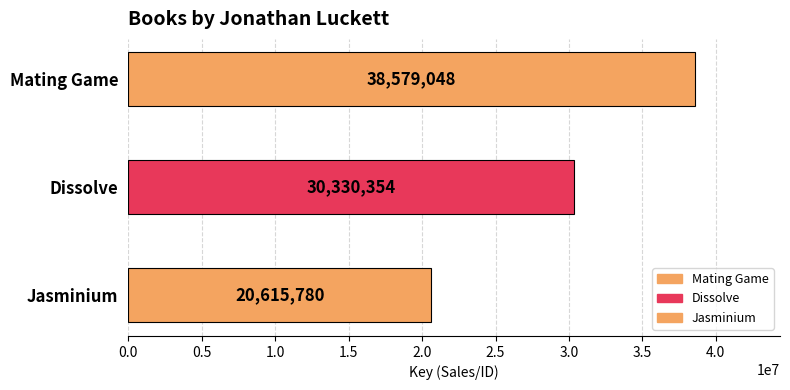

Read the value at Dissolve.

30330354